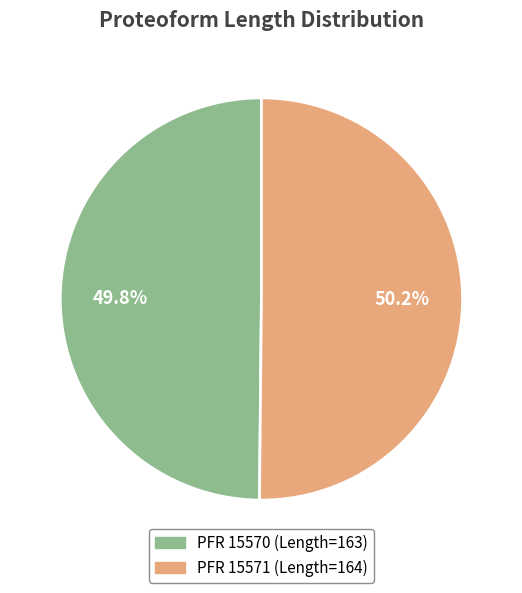

Is there any slice that represents more than half of the pie?

Yes